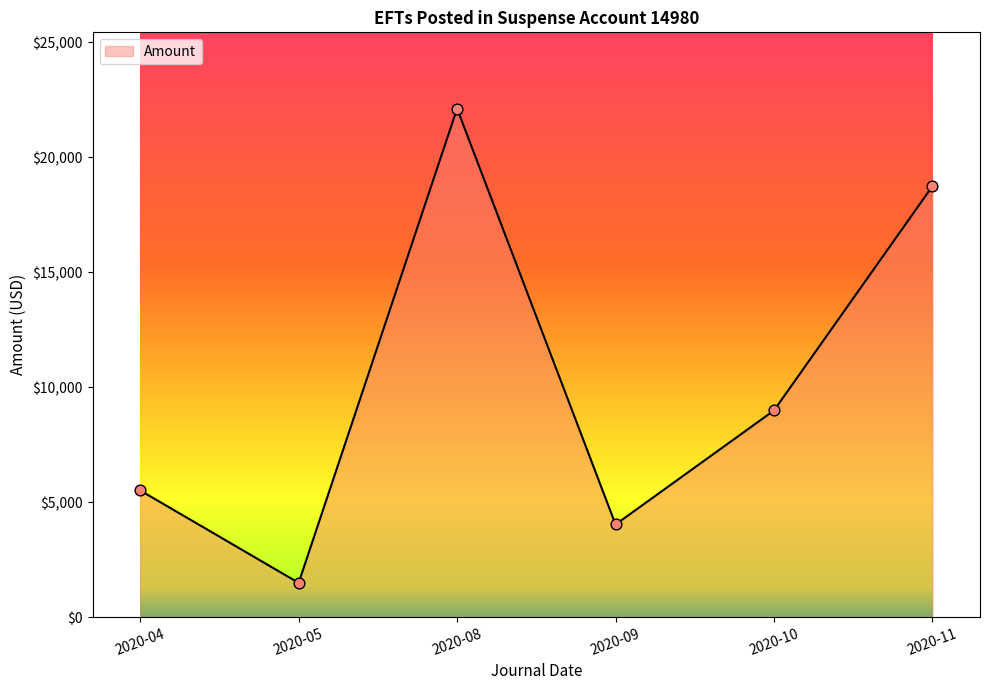

Which has a higher value, 2020-11 or 2020-05?

2020-11